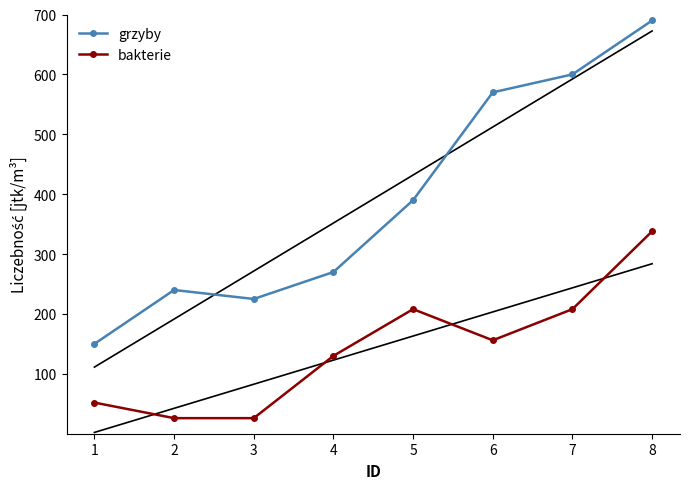

Reading left to right, transcribe all the data shown in this chart.

grzyby: 1=150	2=240	3=225	4=270	5=390	6=570	7=600	8=690
bakterie: 1=52	2=26	3=26	4=130	5=208	6=156	7=208	8=338